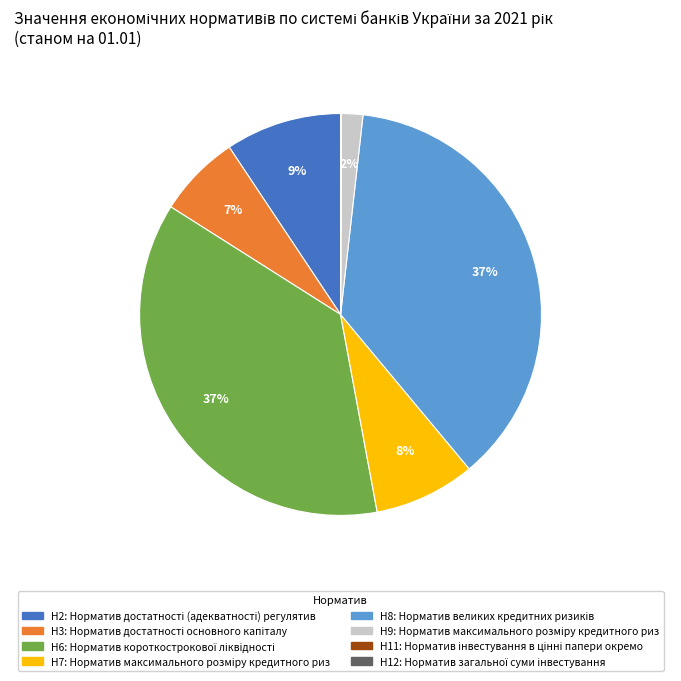

Is the sum of Н9 and Н7 greater than half?

No